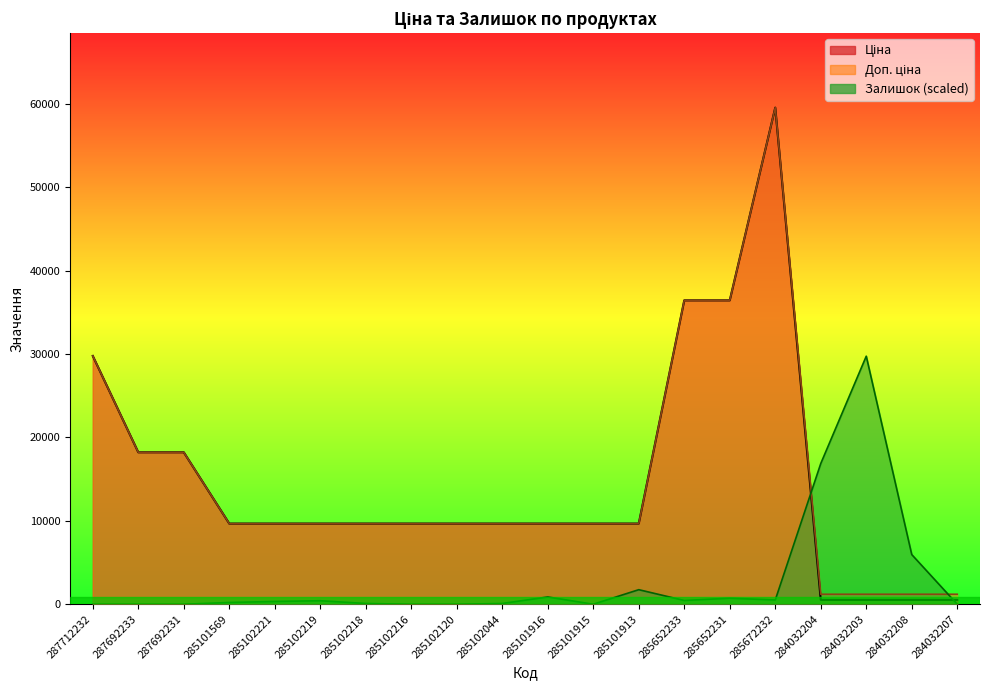

Between 285102218 and 285101915, which series saw the biggest shift?

Залишок